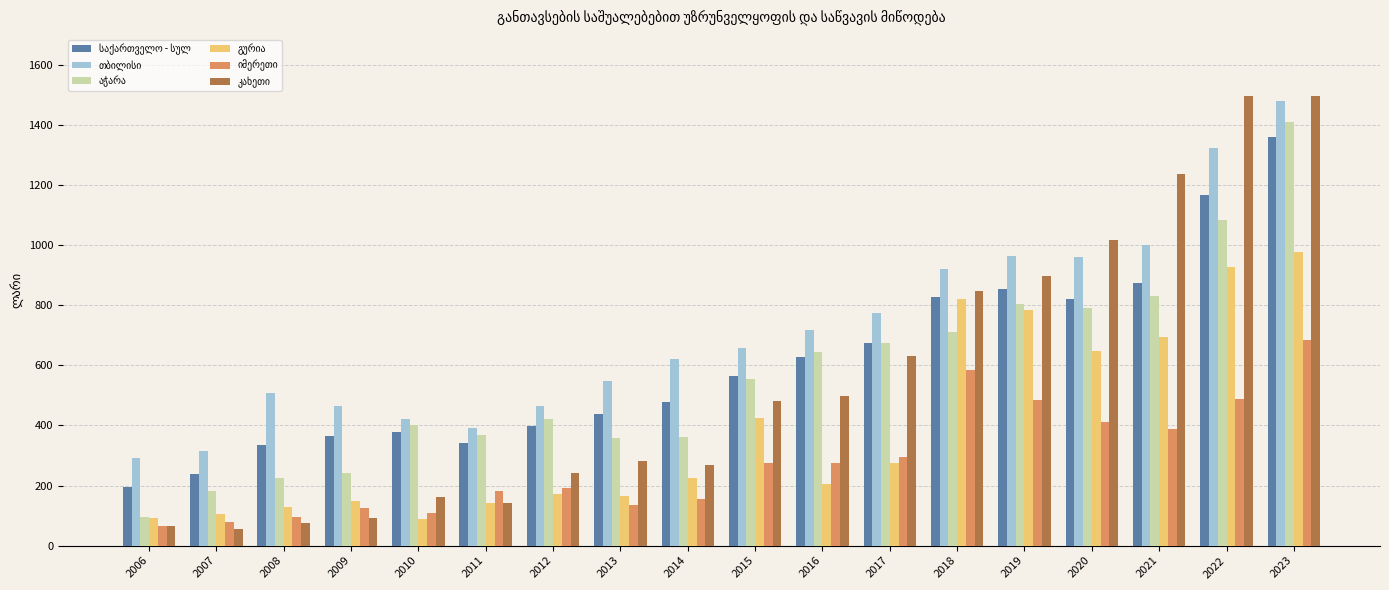

What is the difference between the highest and lowest values at 2008?

432.5